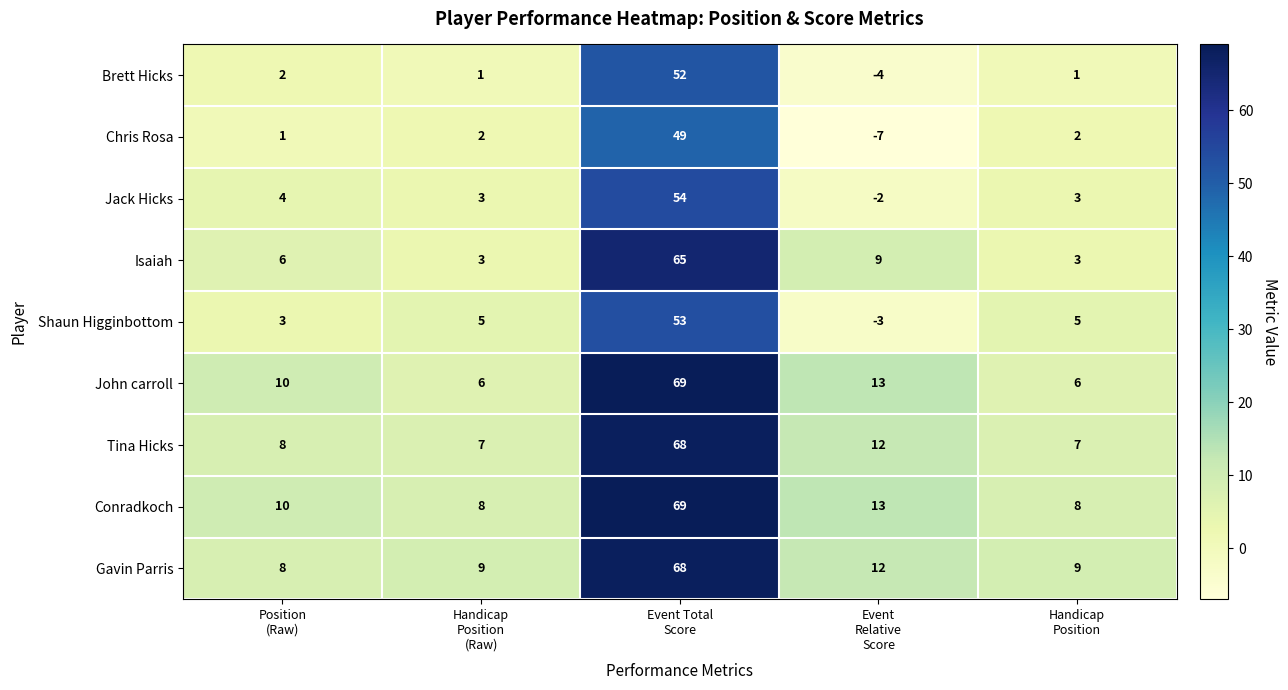

Which series has the widest spread of values?

John carroll